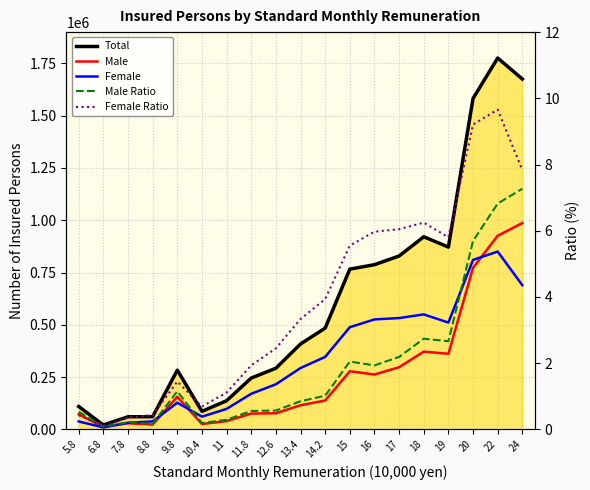

At which label is Total closest to 898199?

18